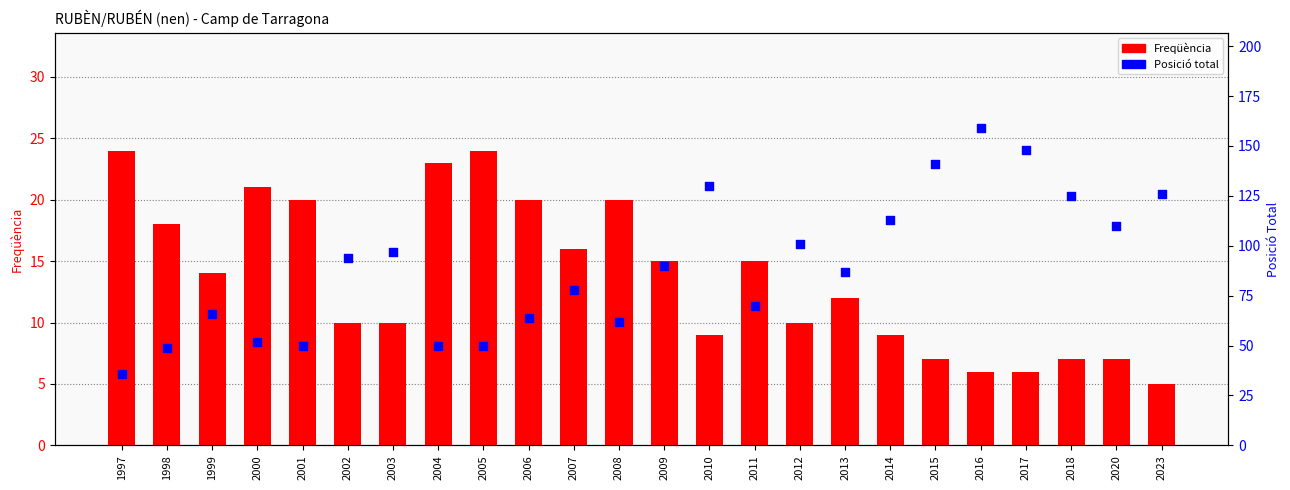

Is the value of Freqüència at 2008 greater than the value of Posició Total at 2015?

No